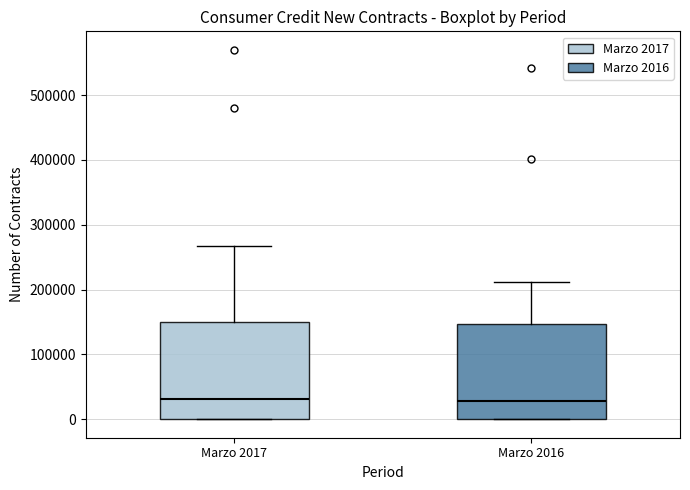

Reading left to right, transcribe this box plot: for each box, give where its median line is, the range the box spans, and where its two whiskers end, as read against the y-axis. The values are not printed on the chart, so give them approximately, as read against the axis.

Marzo 2017: median 30000, box 0 to 150000, whiskers 0 to 270000
Marzo 2016: median 30000, box 0 to 150000, whiskers 0 to 210000